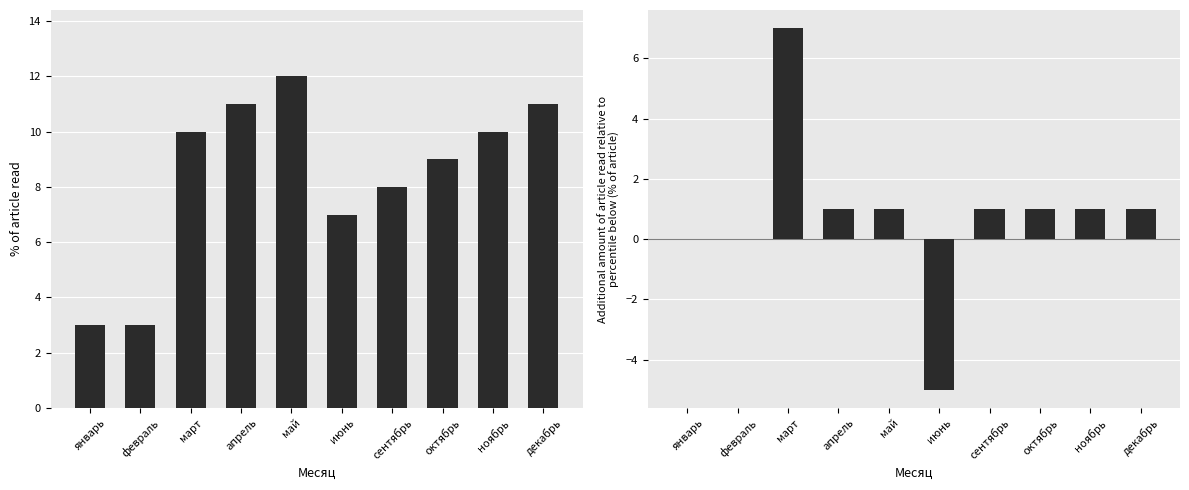

The value of values at сентябрь is 8. True or false?

True